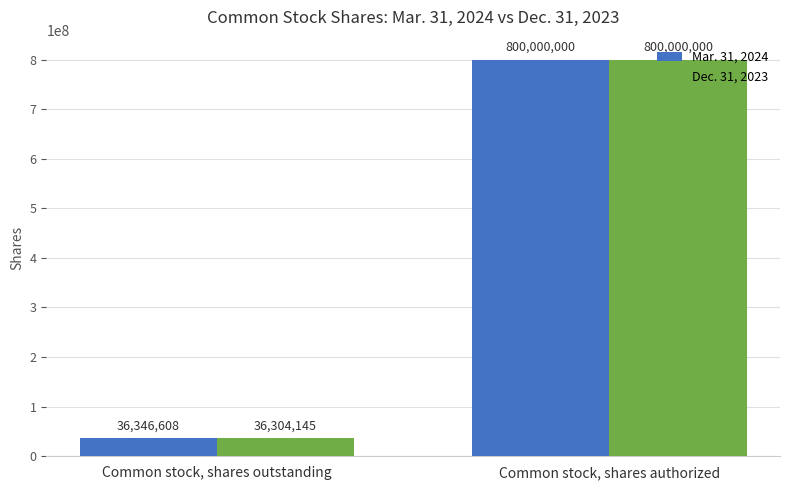

List the series in order of their overall mean, highest first.

Mar. 31, 2024, Dec. 31, 2023